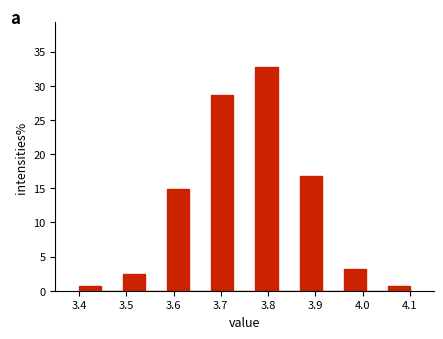

Reading left to right, list every bar in this chart as the range it spans on the x-axis followed by its height. Neither the bar edges nor the heights are printed on the chart, so give them approximately, as read against the axes.

3.40 to 3.45: 0.5
3.45 to 3.49: 0
3.49 to 3.54: 2.5
3.54 to 3.59: 0
3.59 to 3.63: 15.0
3.63 to 3.68: 0
3.68 to 3.73: 28.5
3.73 to 3.77: 0
3.77 to 3.82: 32.5
3.82 to 3.87: 0
3.87 to 3.91: 17.0
3.91 to 3.96: 0
3.96 to 4.01: 3.0
4.01 to 4.05: 0
4.05 to 4.10: 0.5